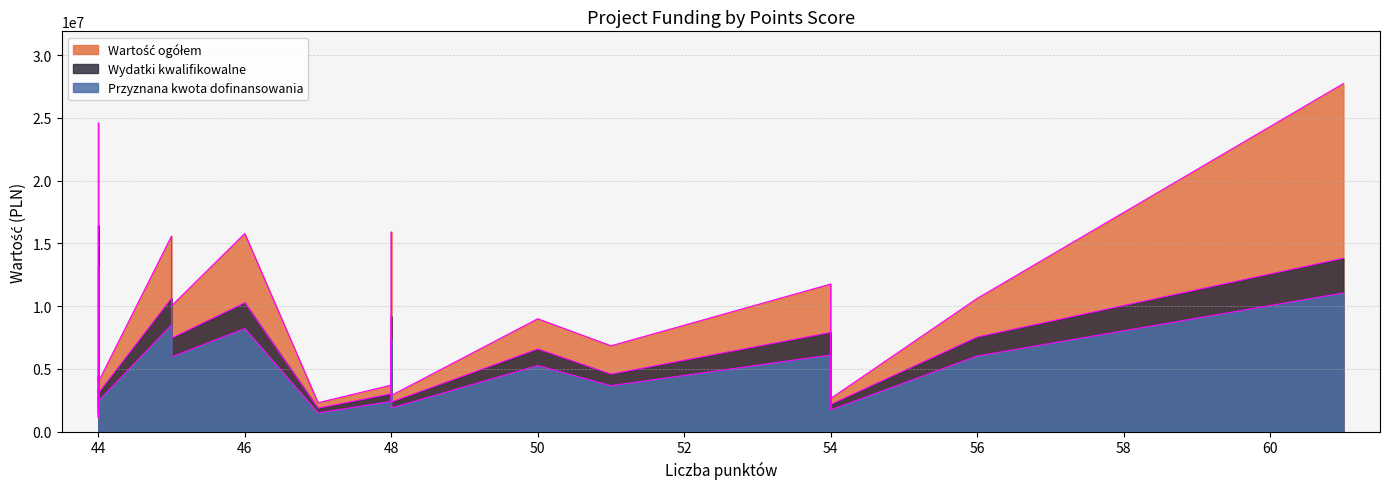

What is the greatest value displayed?

27738184.8